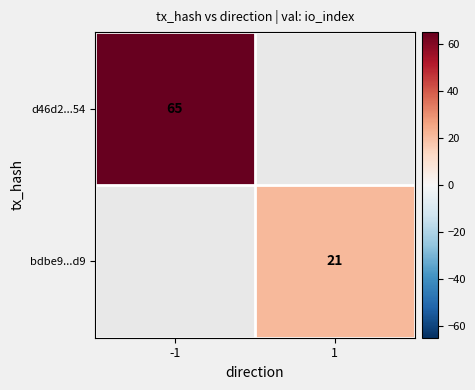

Is the value of d46d2...54 at -1 greater than the value of bdbe9...d9 at 1?

Yes